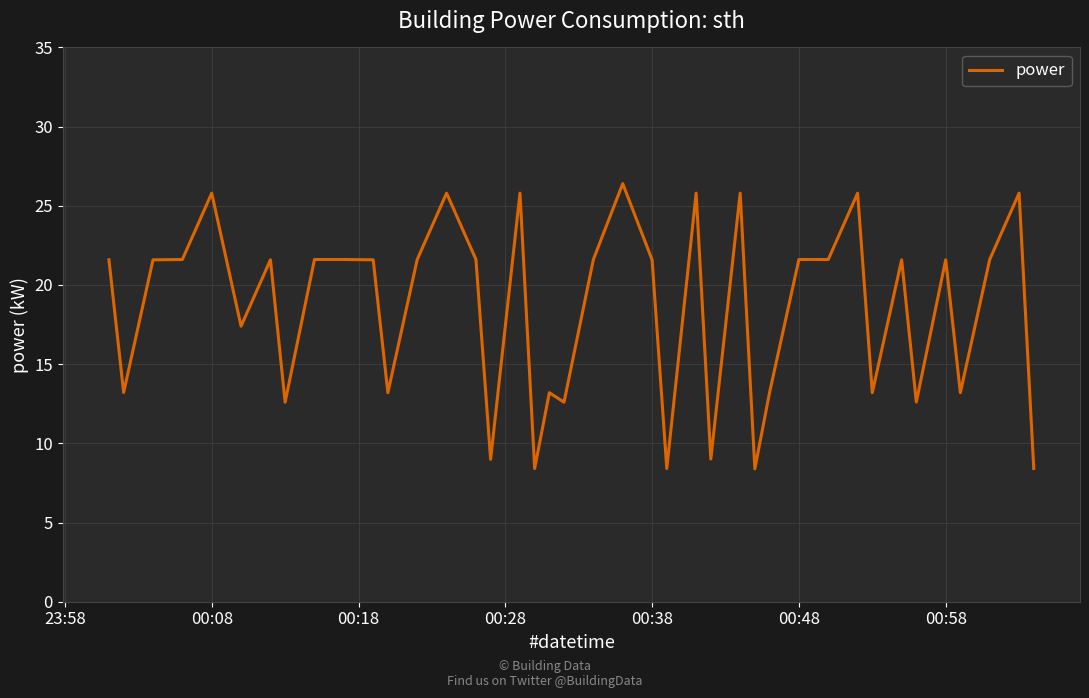

What is the difference between the maximum and minimum values?

18.0